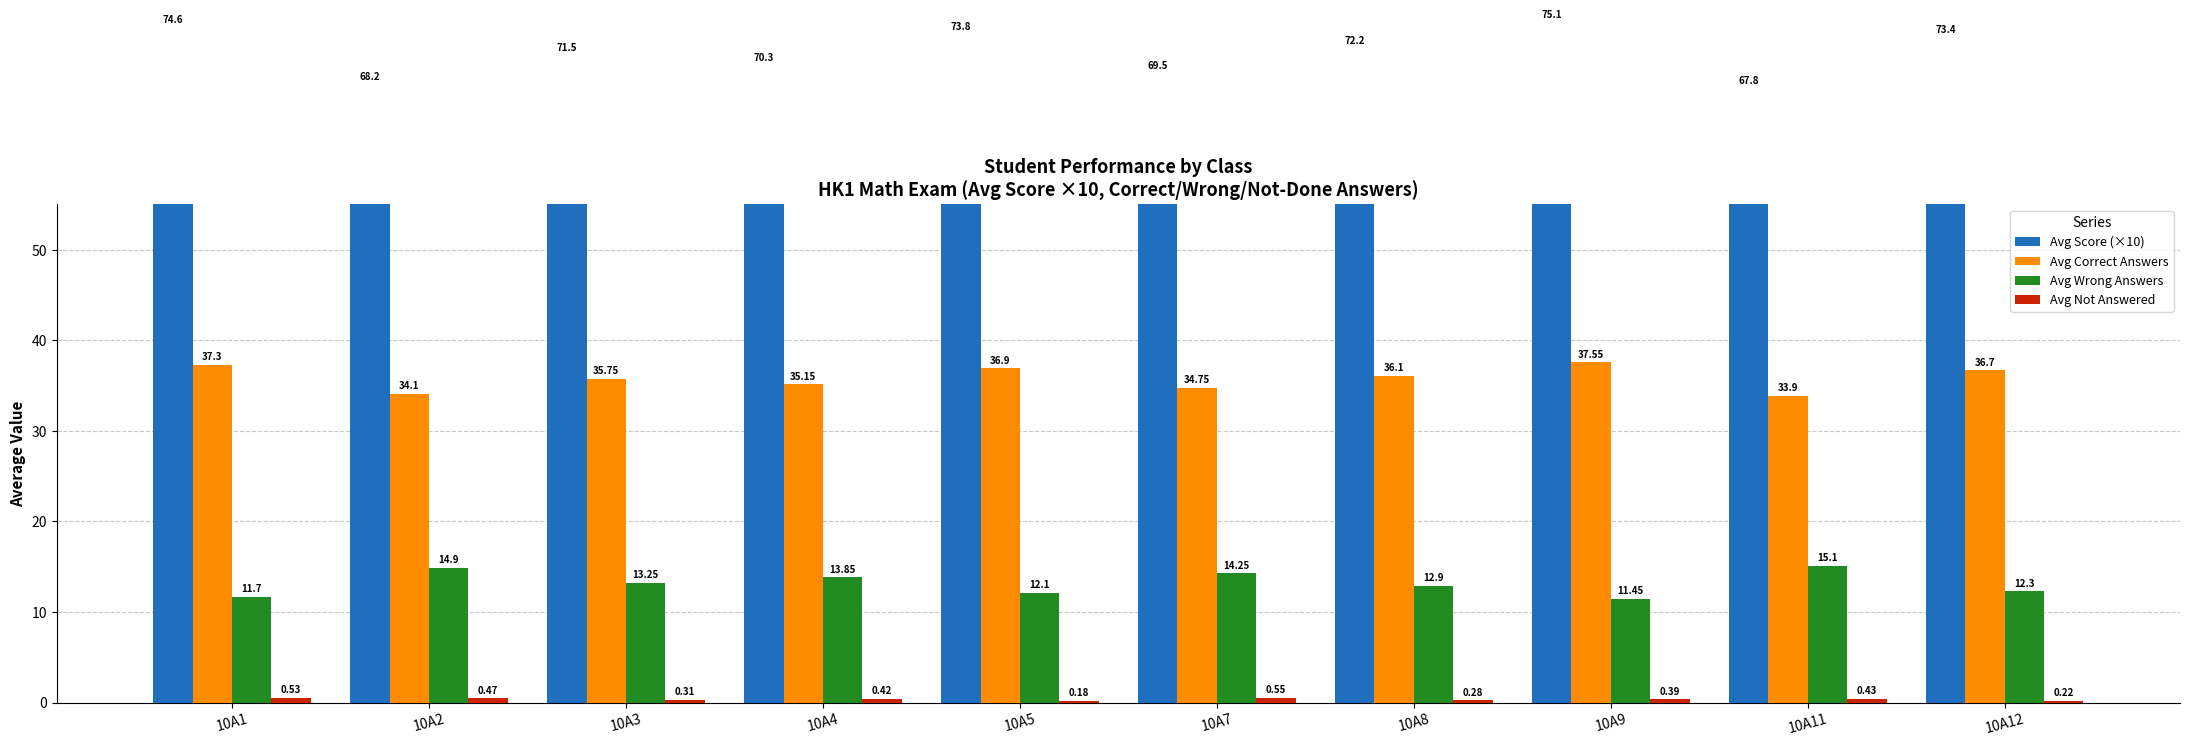

Reading left to right, list all the values displayed in this chart.

Avg Score (×10): 74.6	68.2	71.5	70.3	73.8	69.5	72.2	75.1	67.8	73.4
Avg Correct Answers: 37.3	34.1	35.8	35.1	36.9	34.8	36.1	37.5	33.9	36.7
Avg Wrong Answers: 11.7	14.9	13.2	13.8	12.1	14.2	12.9	11.4	15.1	12.3
Avg Not Answered: 0.5	0.5	0.3	0.4	0.2	0.6	0.3	0.4	0.4	0.2